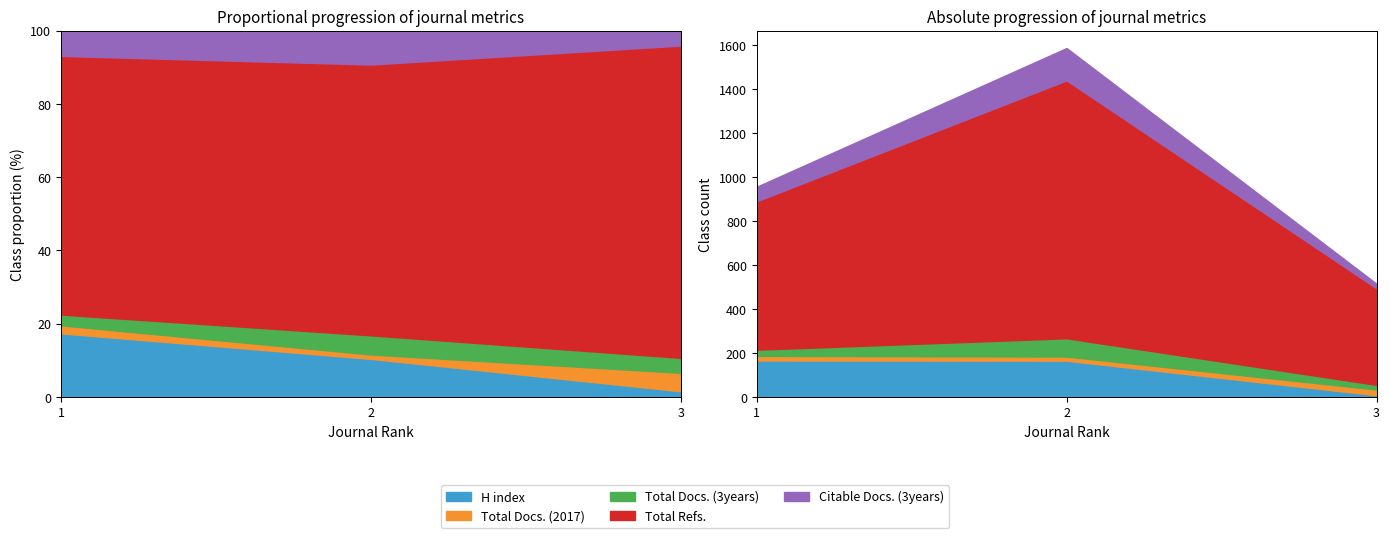

Which series has the largest total across all categories?

Total Refs.